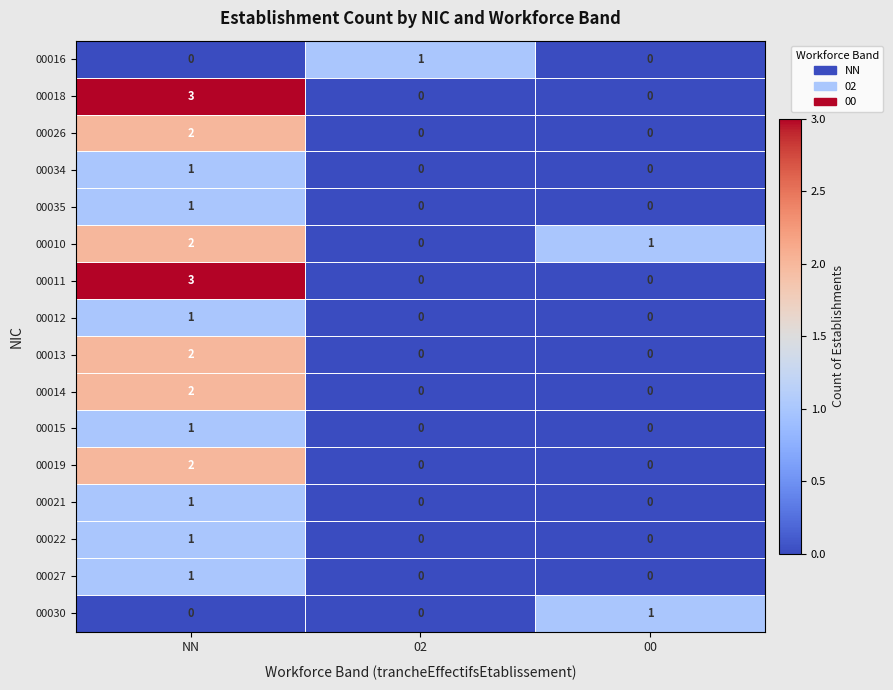

What is the difference between the maximum and minimum values in the 00018 series?

3